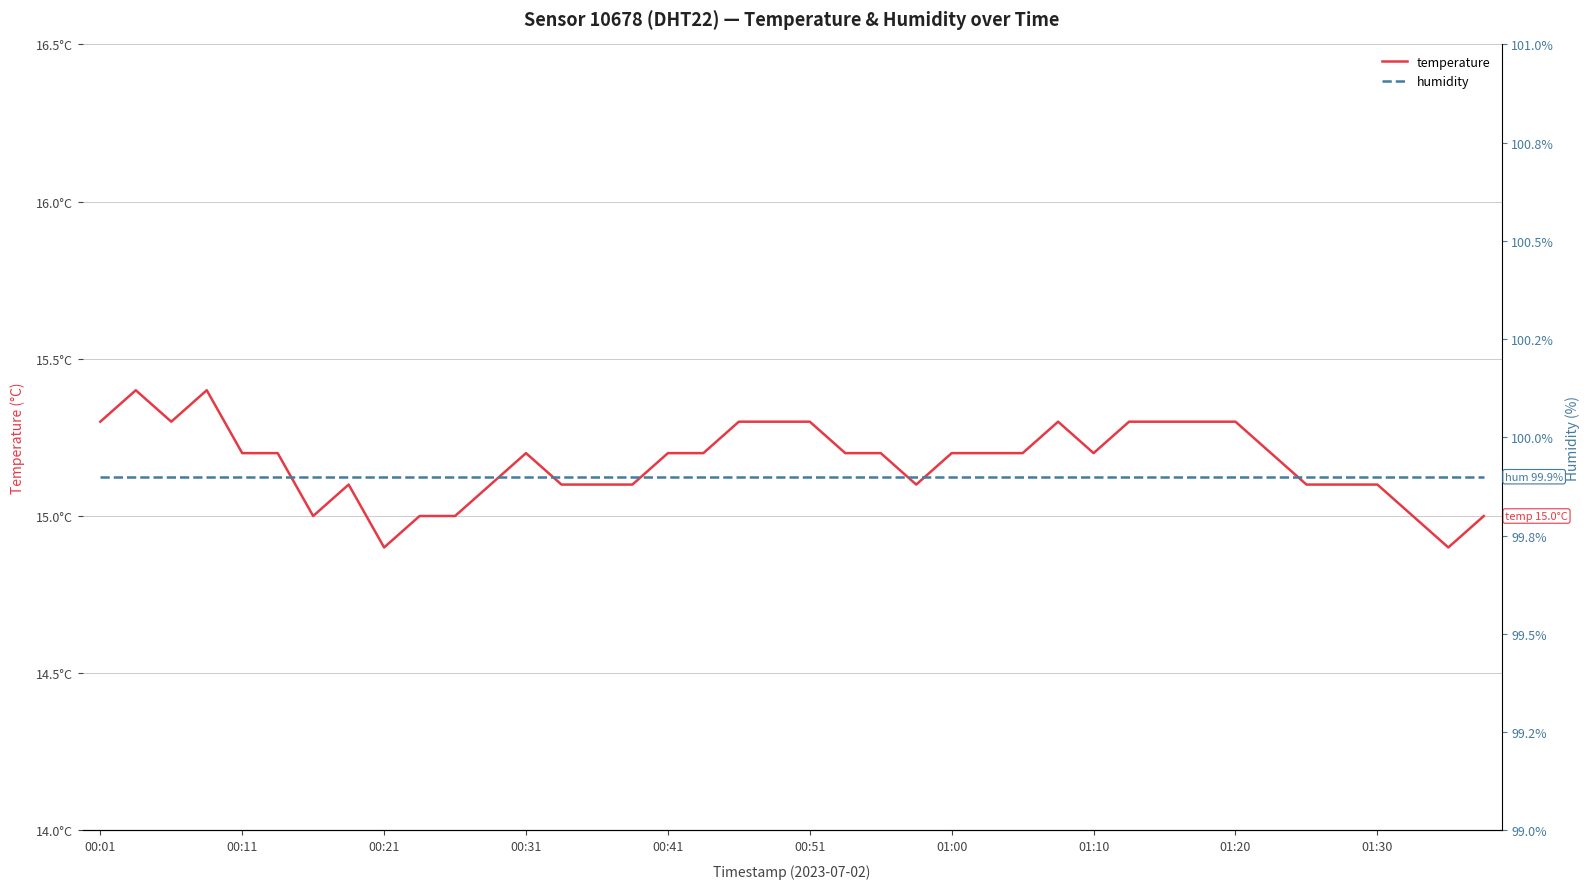

How many lines are shown in the chart?

2